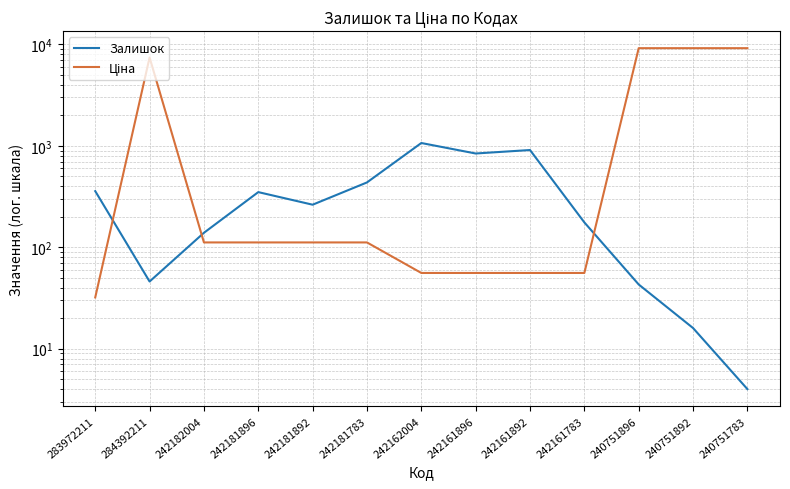

Rank the series at 242161896 from highest to lowest value.

Залишок, Ціна